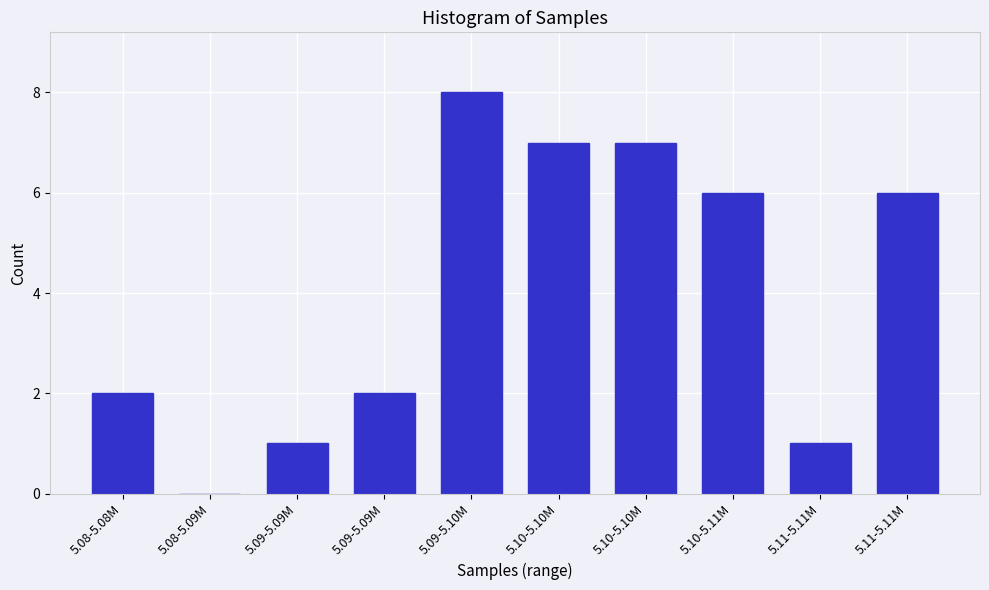

Are the bars horizontal?

No